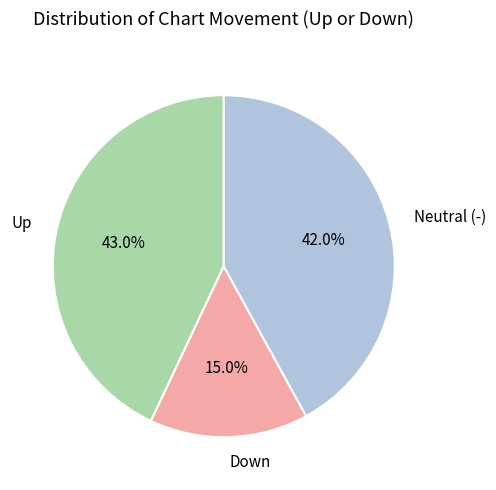

Is the sum of Down and Neutral (-) greater than half?

Yes